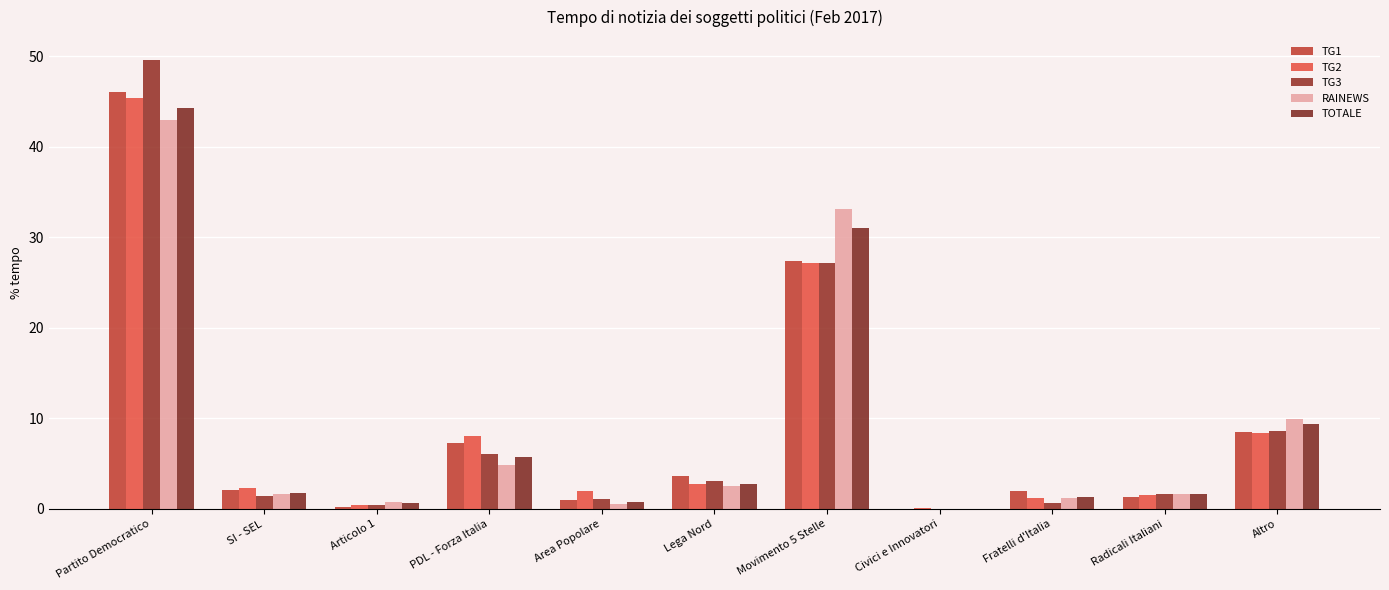

Reading left to right, what are all the values shown in this chart?

TG1: 46.1	2.1	0.2	7.3	1.0	3.6	27.3	0.0	1.9	1.3	8.5
TG2: 45.4	2.3	0.4	8.1	2.0	2.8	27.1	0.1	1.2	1.6	8.4
TG3: 49.6	1.4	0.4	6.1	1.1	3.1	27.1	0.0	0.7	1.7	8.6
RAINEWS: 42.9	1.7	0.8	4.9	0.5	2.5	33.1	0.0	1.2	1.7	9.9
TOTALE: 44.3	1.8	0.6	5.7	0.8	2.8	31.0	0.0	1.3	1.6	9.4